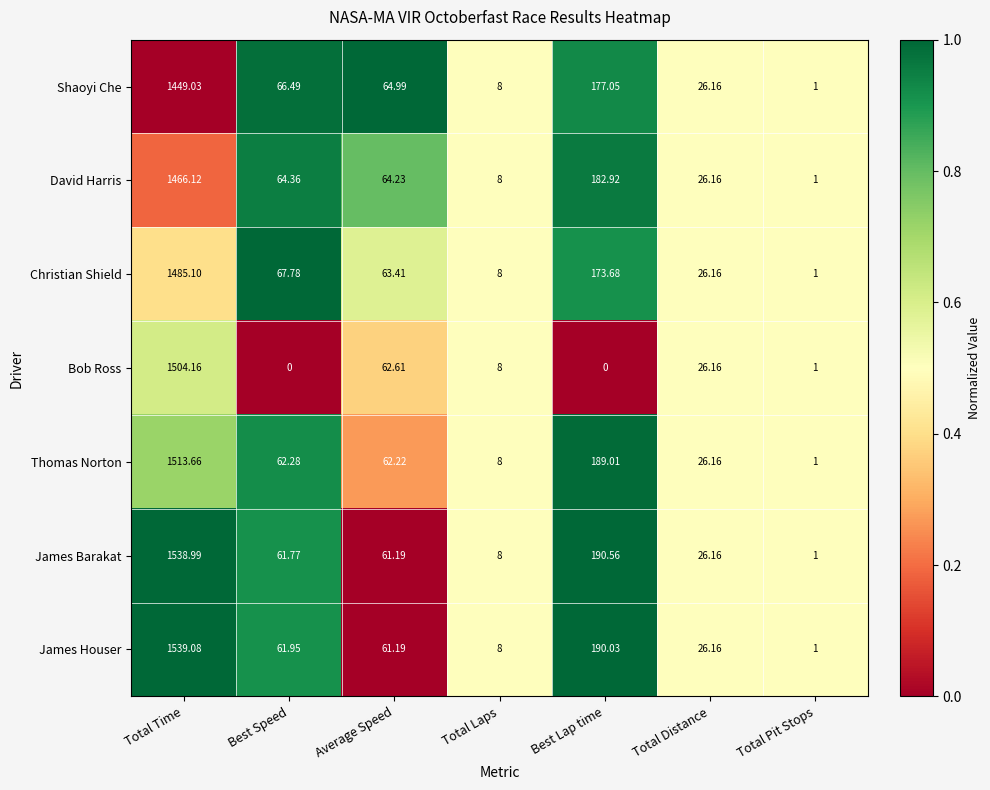

At how many categories does at least one series exceed 0?

7